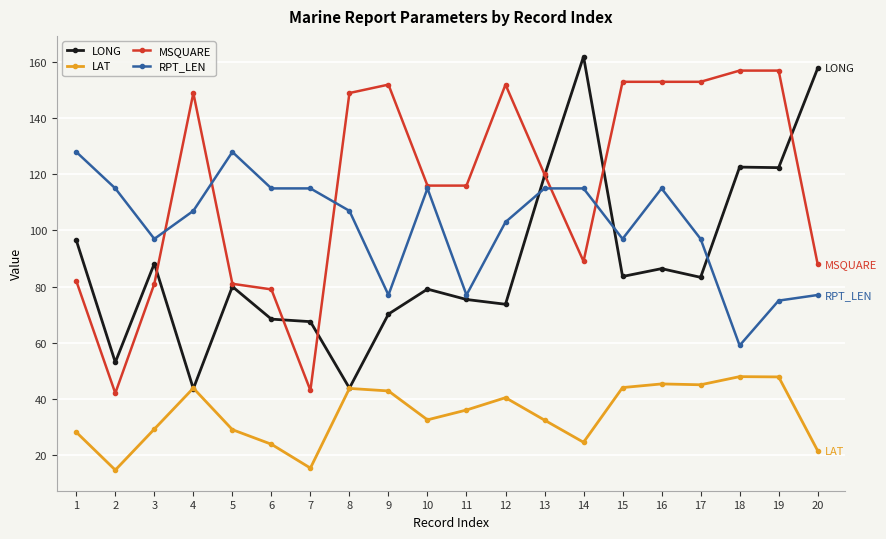

How many lines are shown in the chart?

4